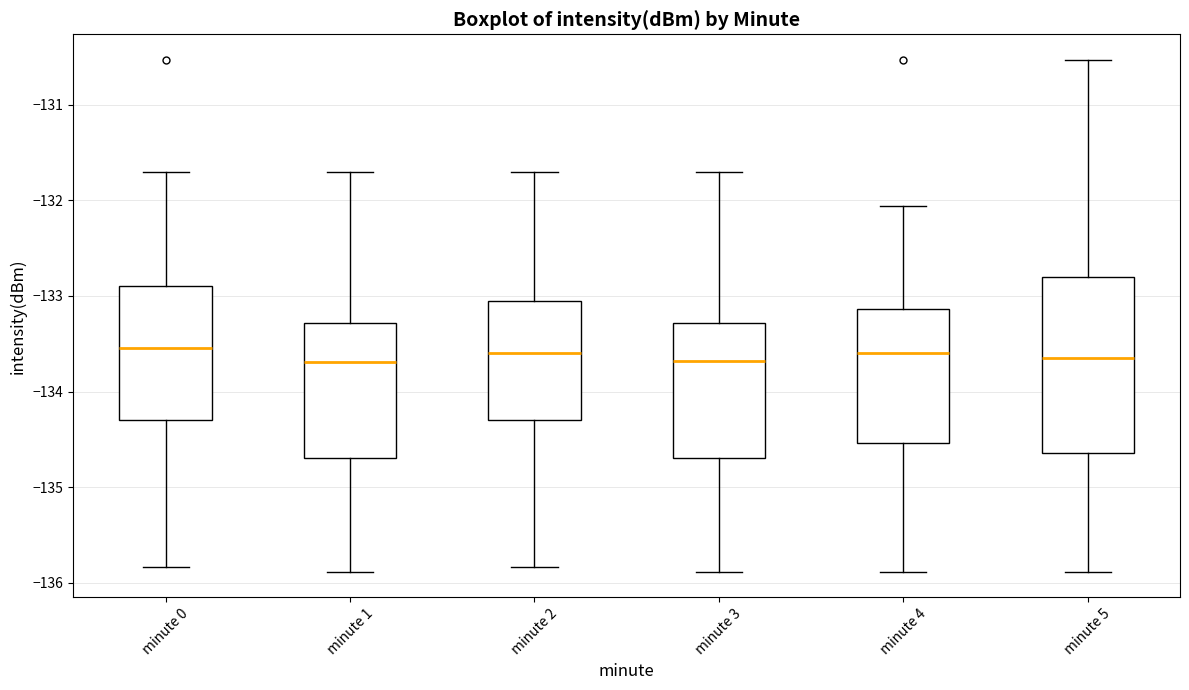

Where does the median line of the box for minute 0 sit on the y-axis? The values are not printed on the chart, so give them approximately, as read against the axis.

-133.5